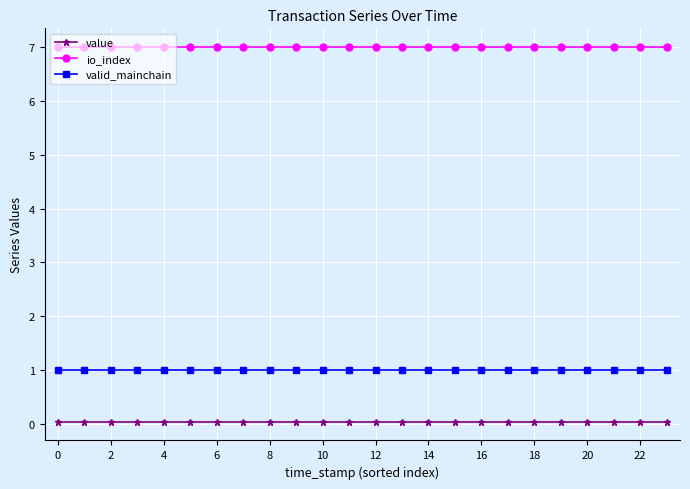

What is the greatest value displayed?

7.0